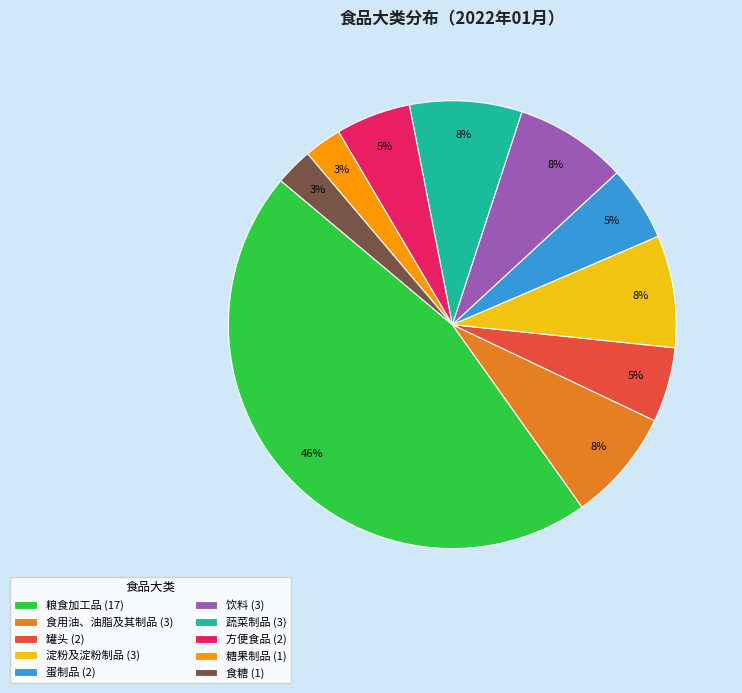

What percentage is the 食糖 (1) slice, to the nearest percent?

3%